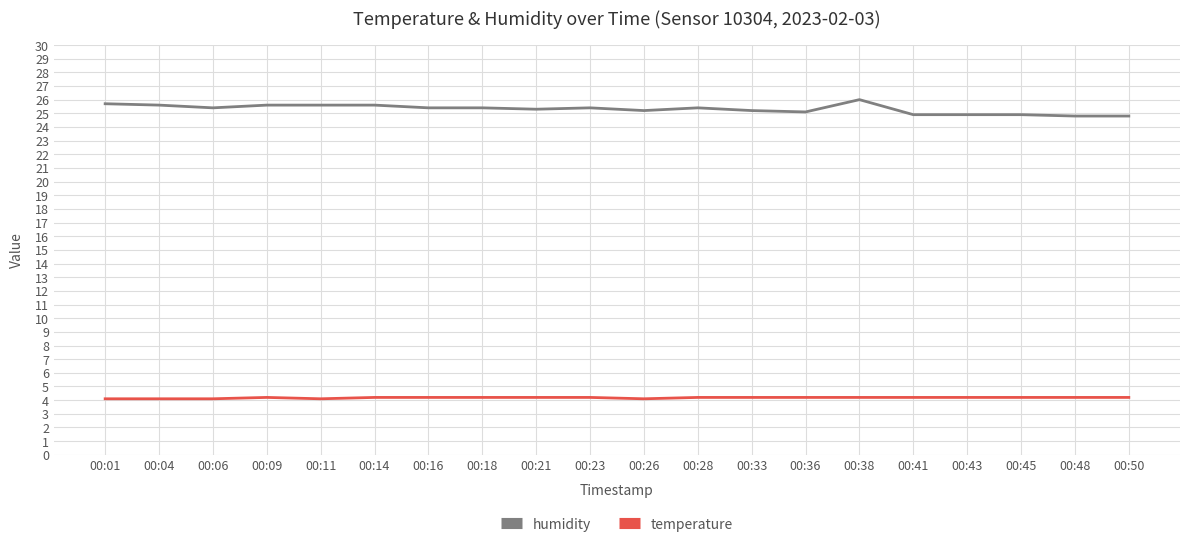

What is the total value across all series at 00:06?

29.5